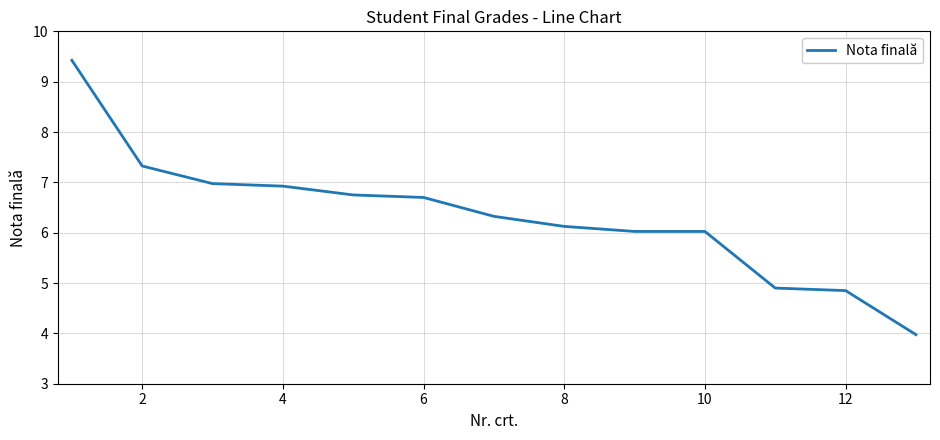

What is the maximum value shown in the chart?

9.4